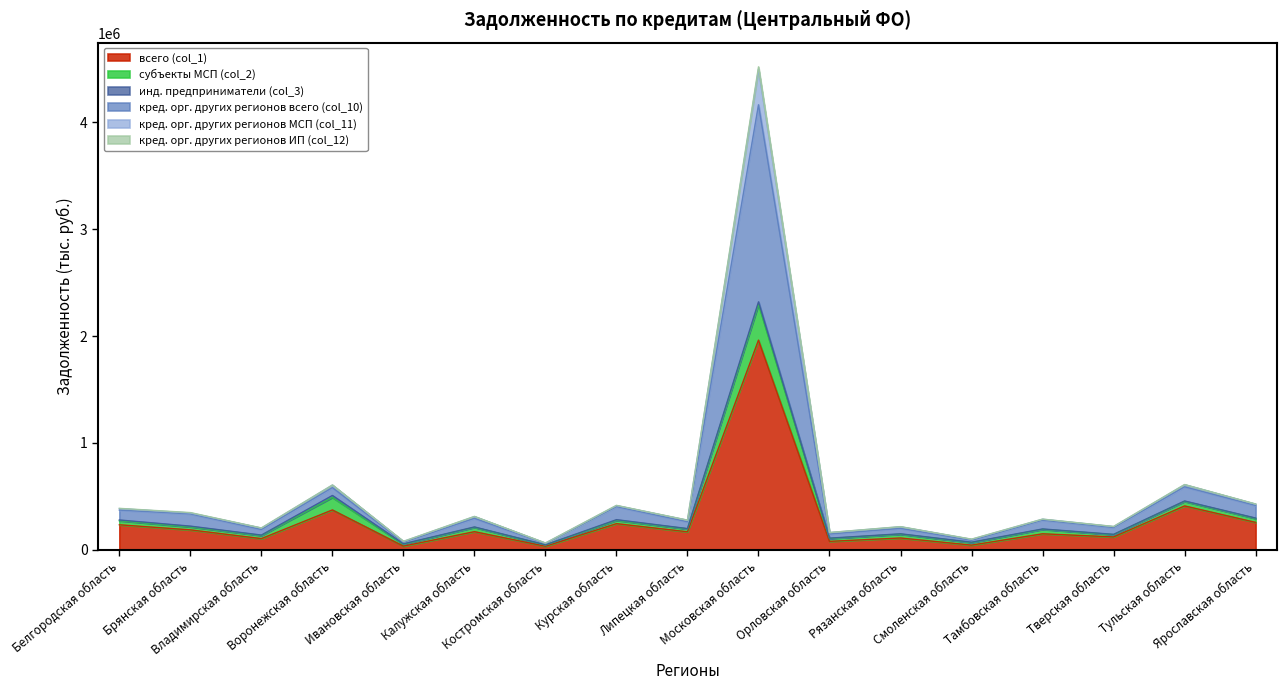

What is the value of the кред. орг. других регионов всего (col_10) point at the 1st from the left?

387823